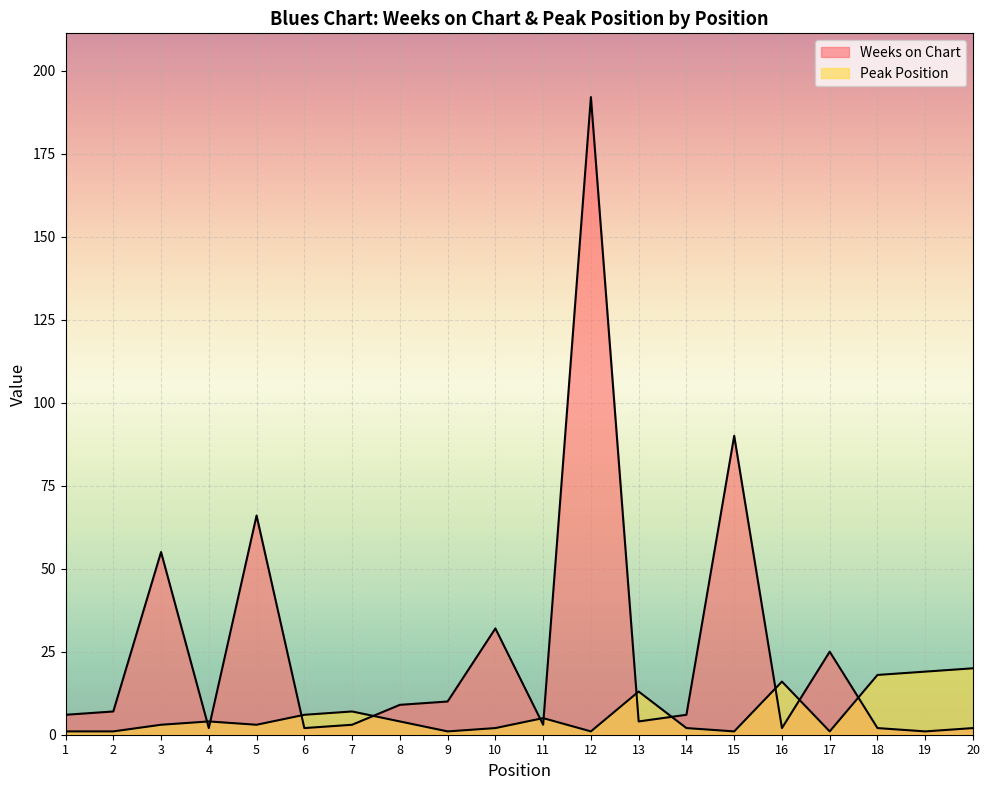

What are all the series names shown in the legend?

Weeks on Chart, Peak Position